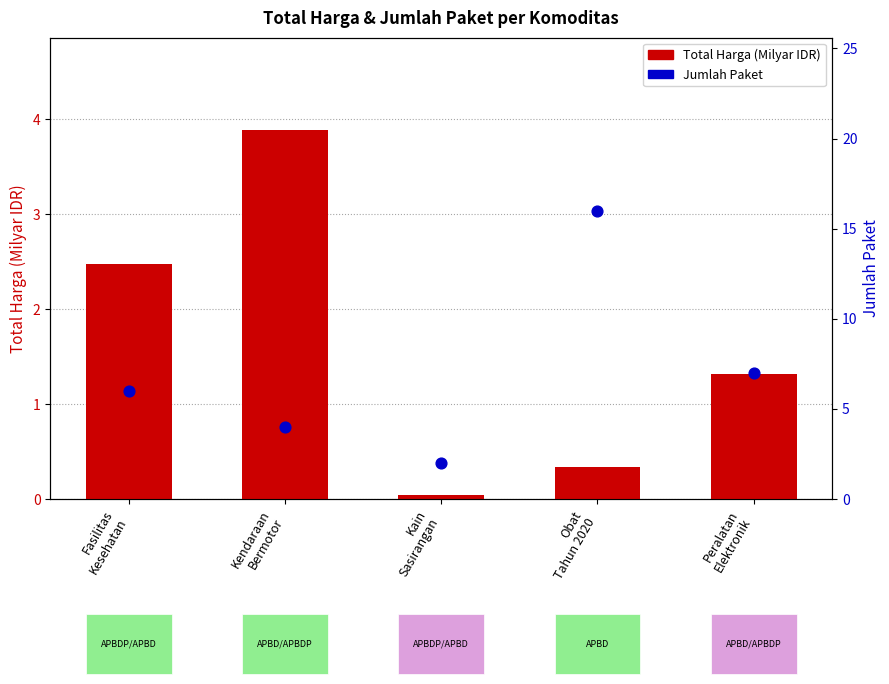

Which series has the largest total across all categories?

Jumlah Paket